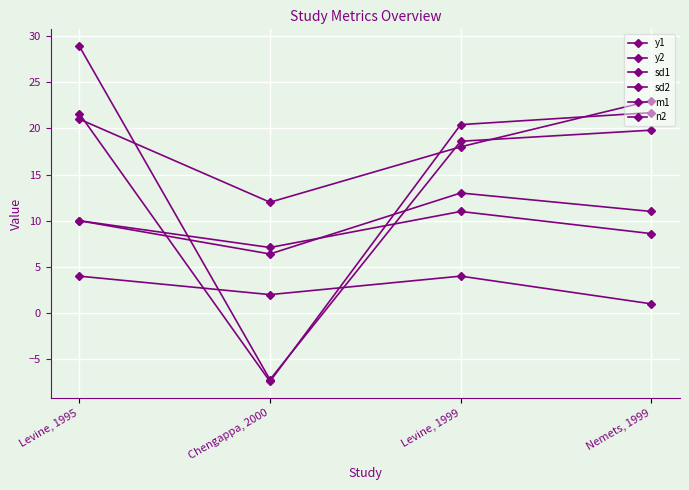

What is the minimum value for m1?

1.0